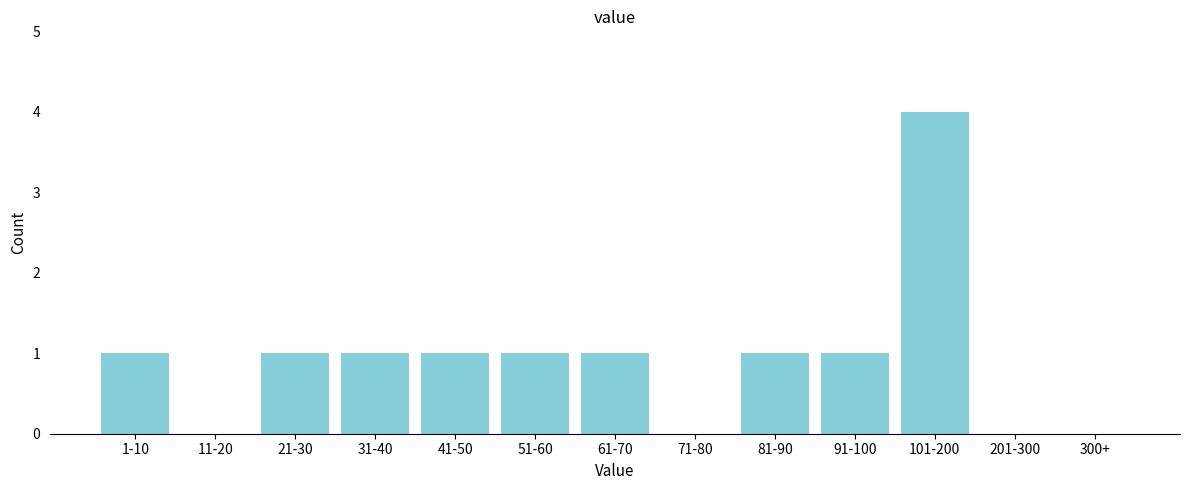

Reading left to right, transcribe all the data shown in this chart.

1-10=1	11-20=0	21-30=1	31-40=1	41-50=1	51-60=1	61-70=1	71-80=0	81-90=1	91-100=1	101-200=4	201-300=0	300+=0